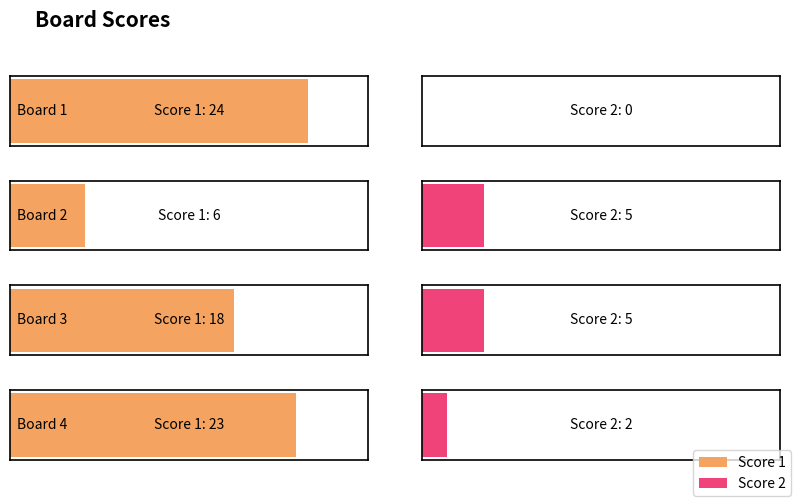

Rank the categories by Score 1 value from highest to lowest.

Board 1, Board 4, Board 3, Board 2